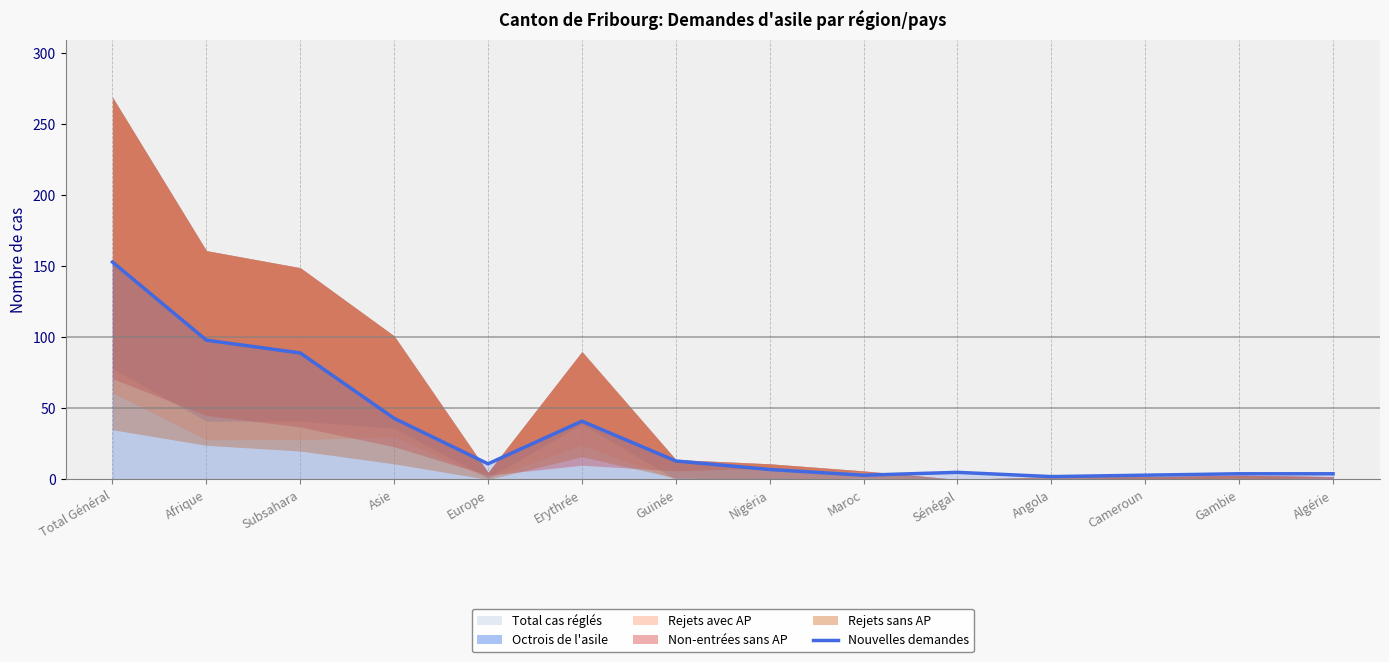

True or false: the data has more than 0 interior local peaks.

True